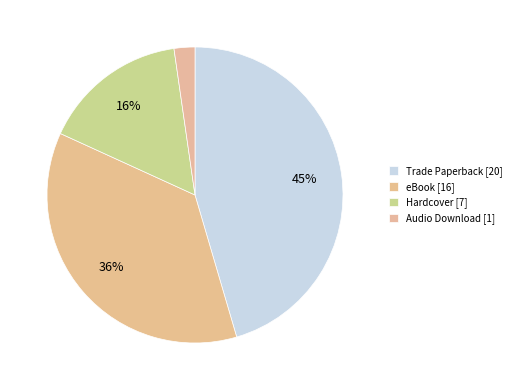

How many segments does this pie chart have?

4